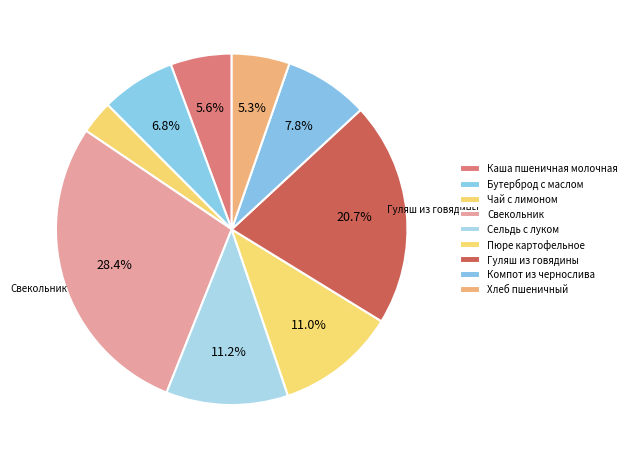

Count the number of slices in the pie.

9